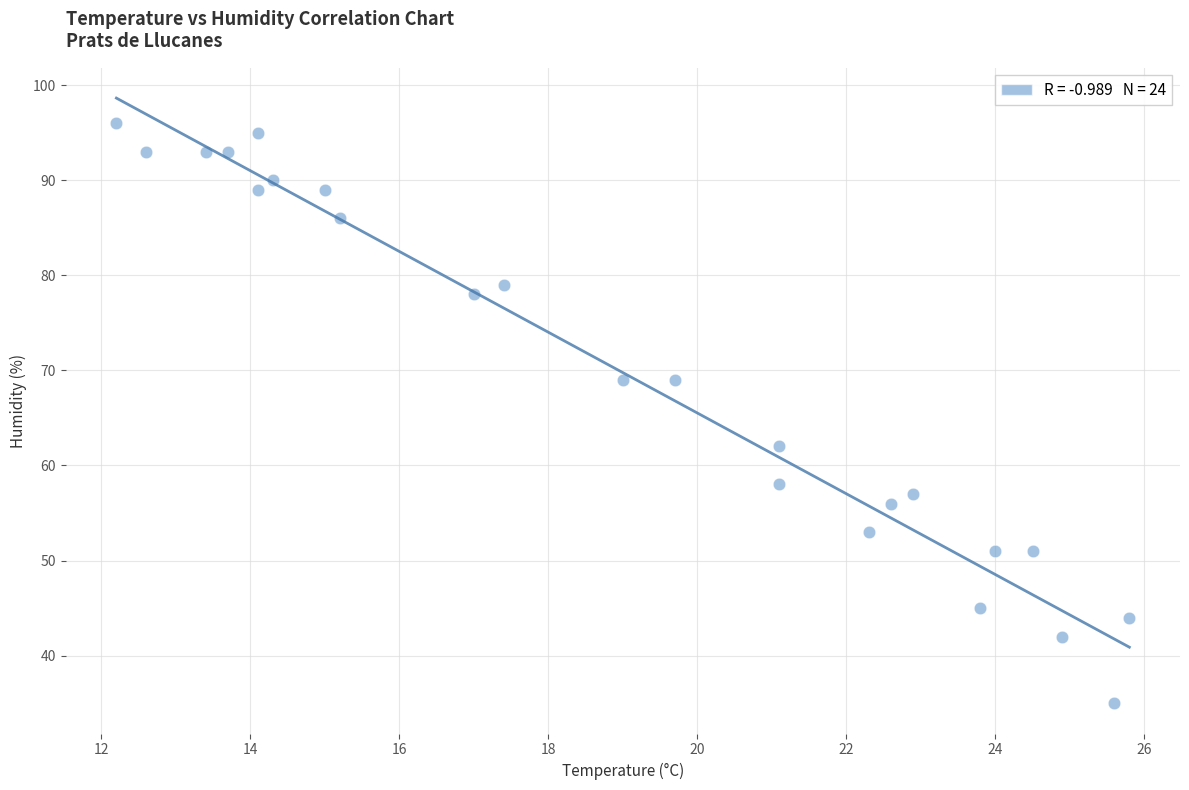

What Y value in the scatter plot is closest to 65?

62